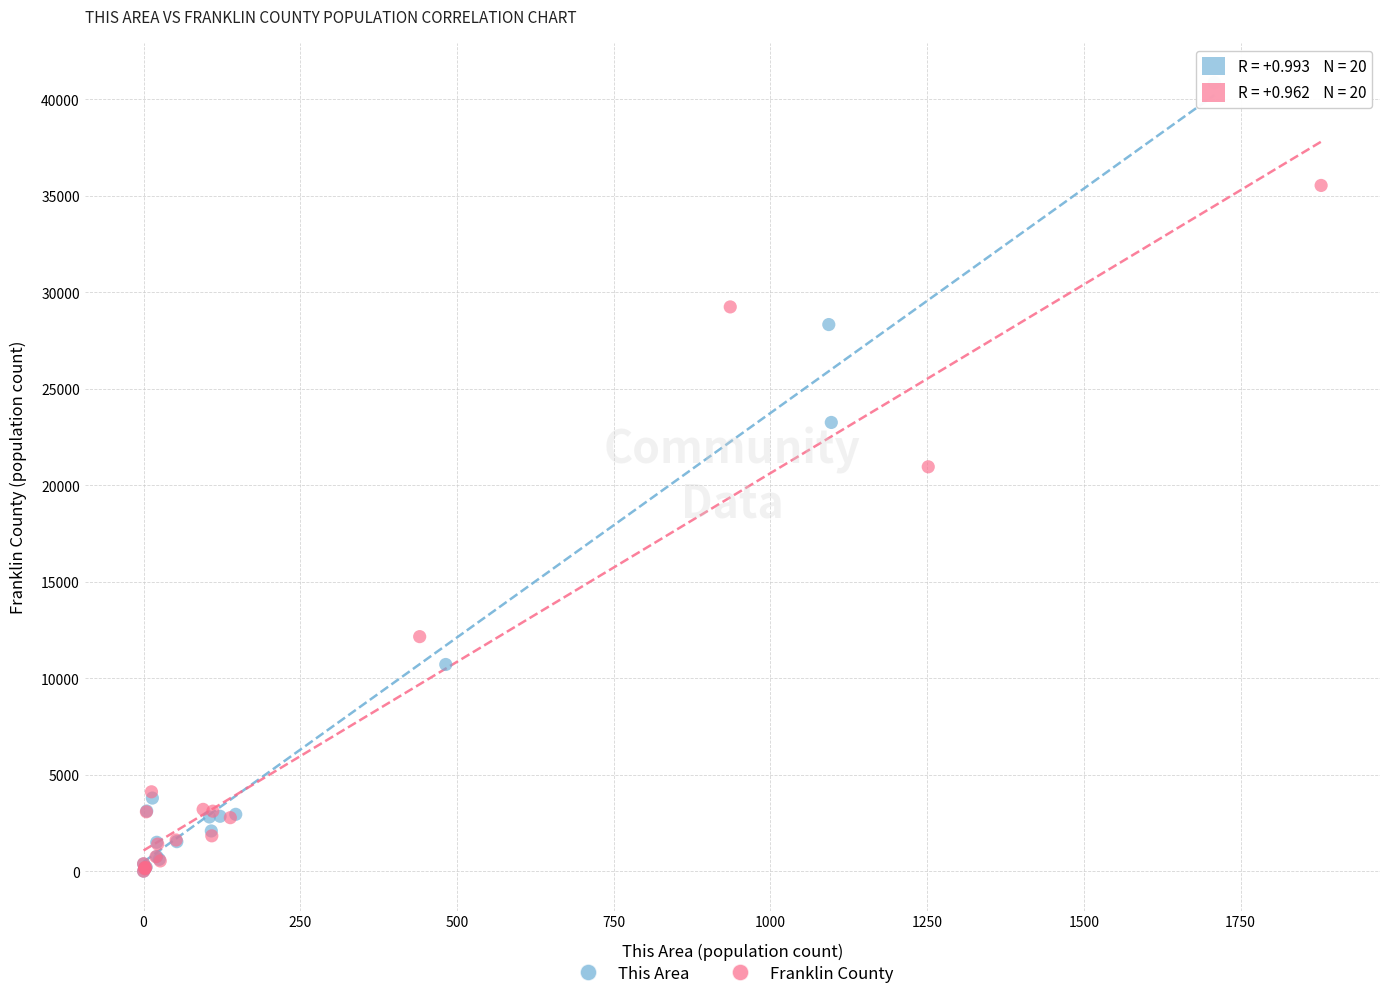

What are all the series names shown in the legend?

This Area, Franklin County